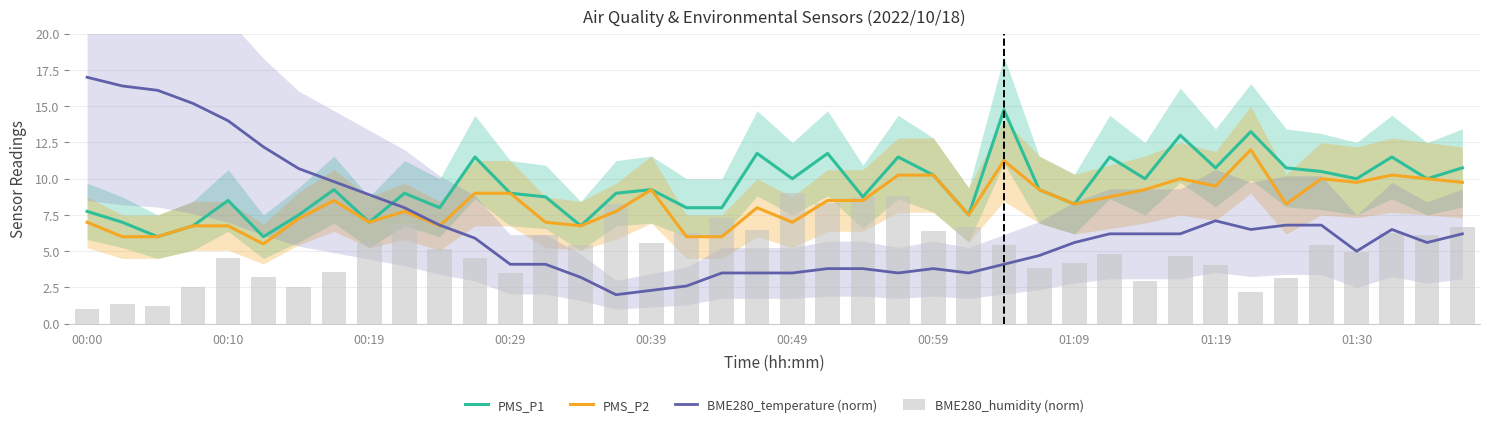

What are all the series names shown in the legend?

PMS_P1, PMS_P2, BME280_temperature (norm), BME280_humidity (norm)